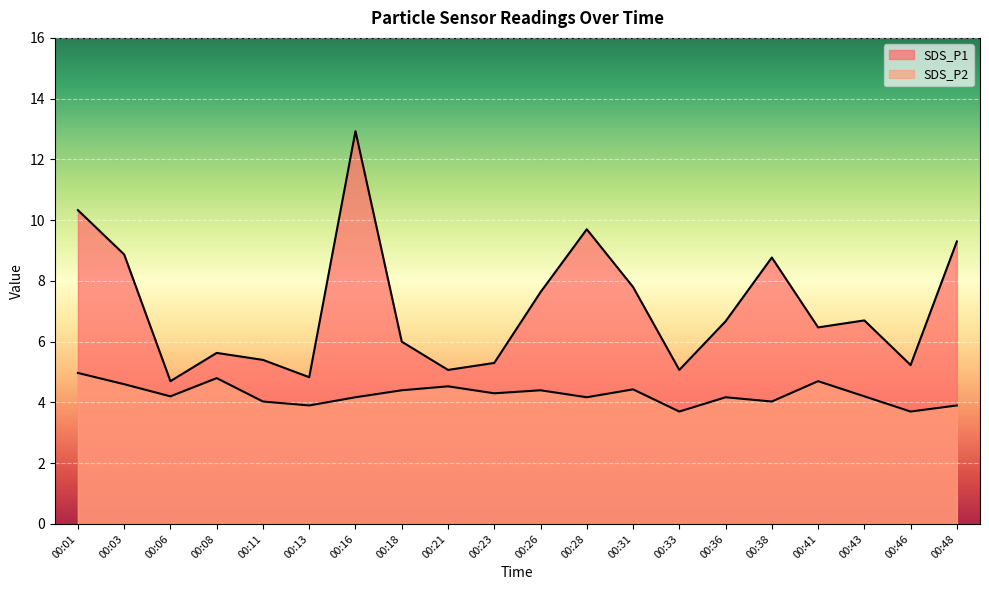

Rank the categories by SDS_P2 value from lowest to highest.

00:33, 00:46, 00:13, 00:48, 00:11, 00:38, 00:16, 00:28, 00:36, 00:06, 00:43, 00:23, 00:18, 00:26, 00:31, 00:21, 00:03, 00:41, 00:08, 00:01